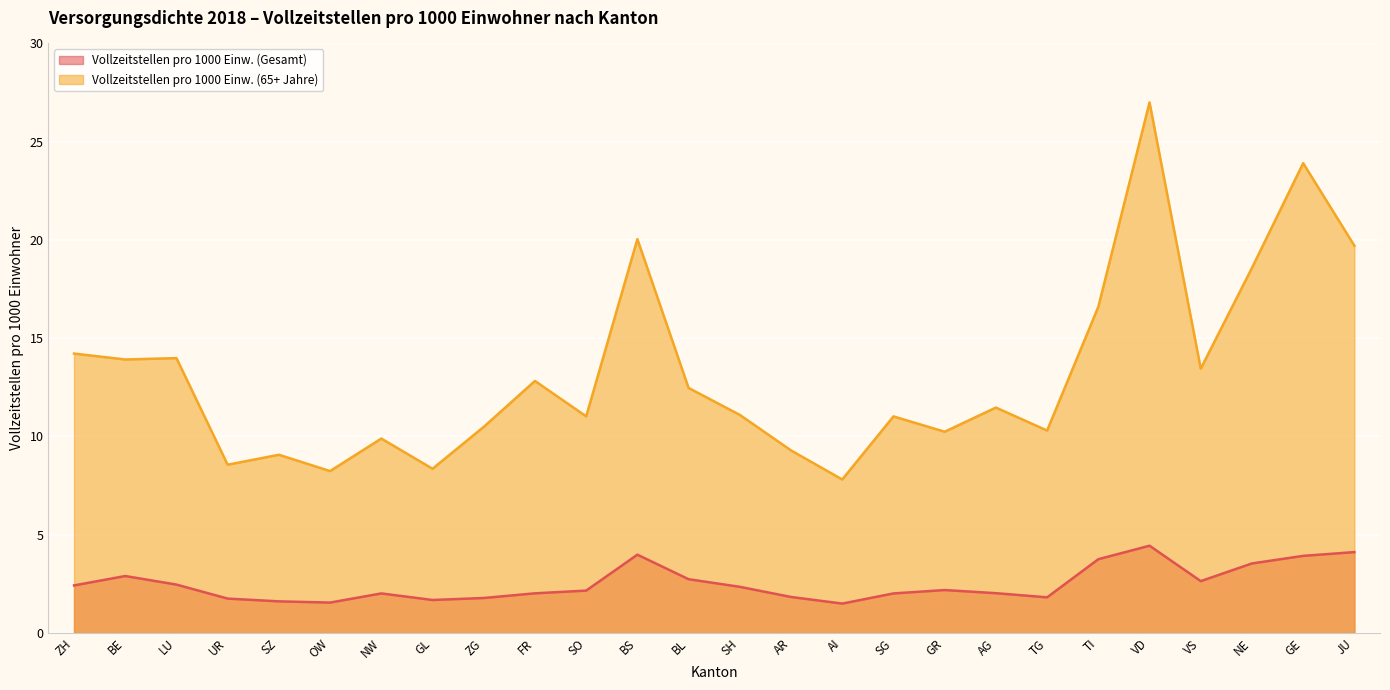

How many lines are shown in the chart?

2